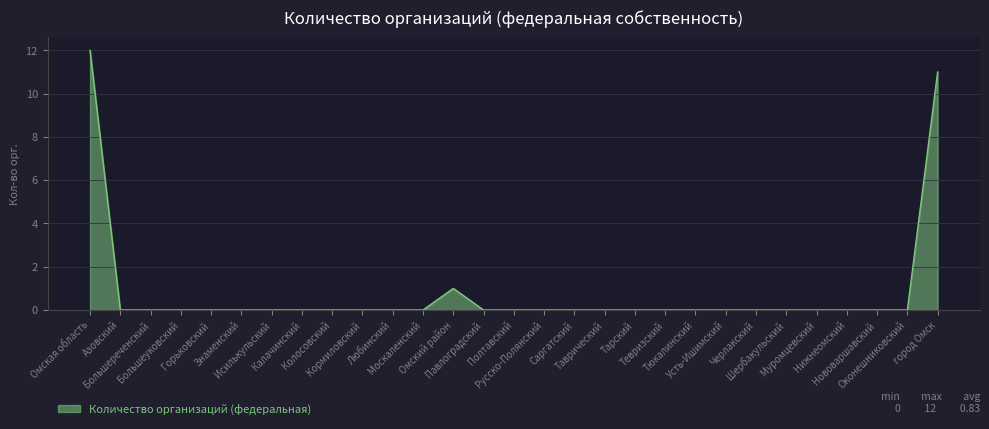

What position from the left is Колосовский?

9